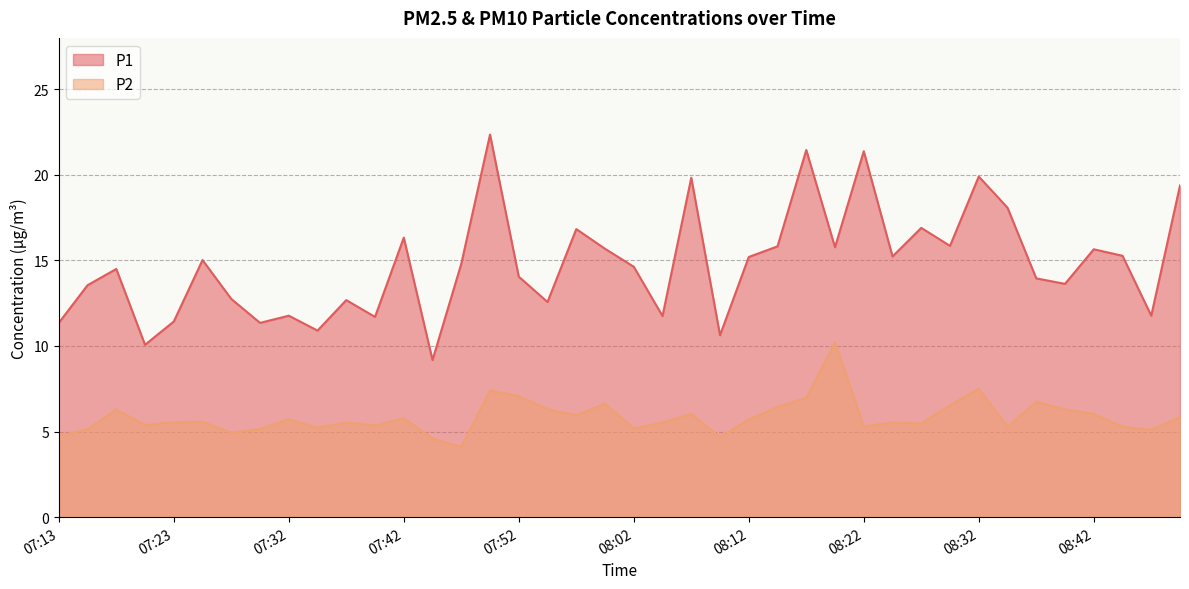

At which category is the sum across all series the highest?

07:50